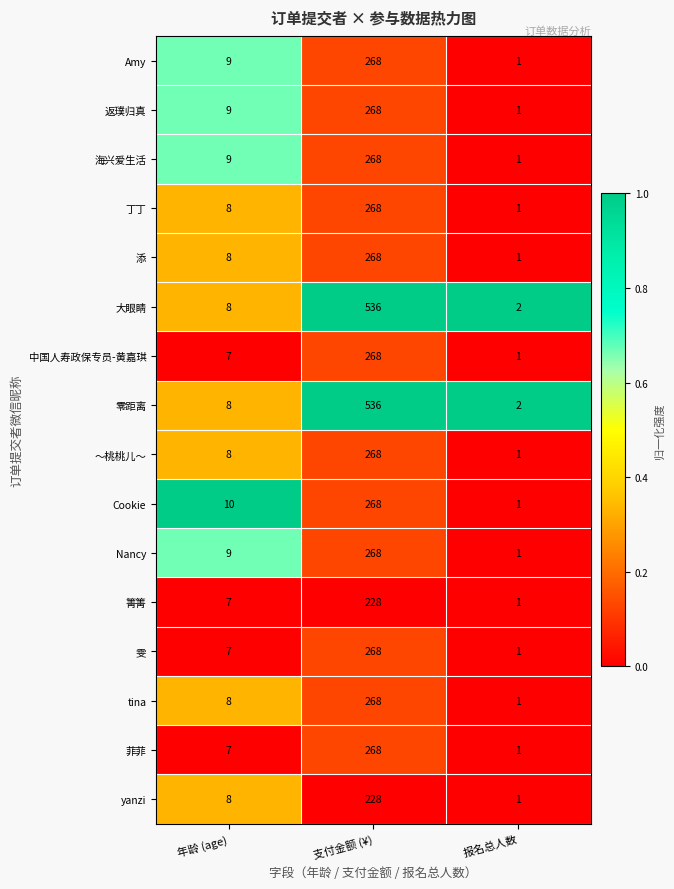

At which category does the chart reach its peak across all series?

支付金额 (¥)